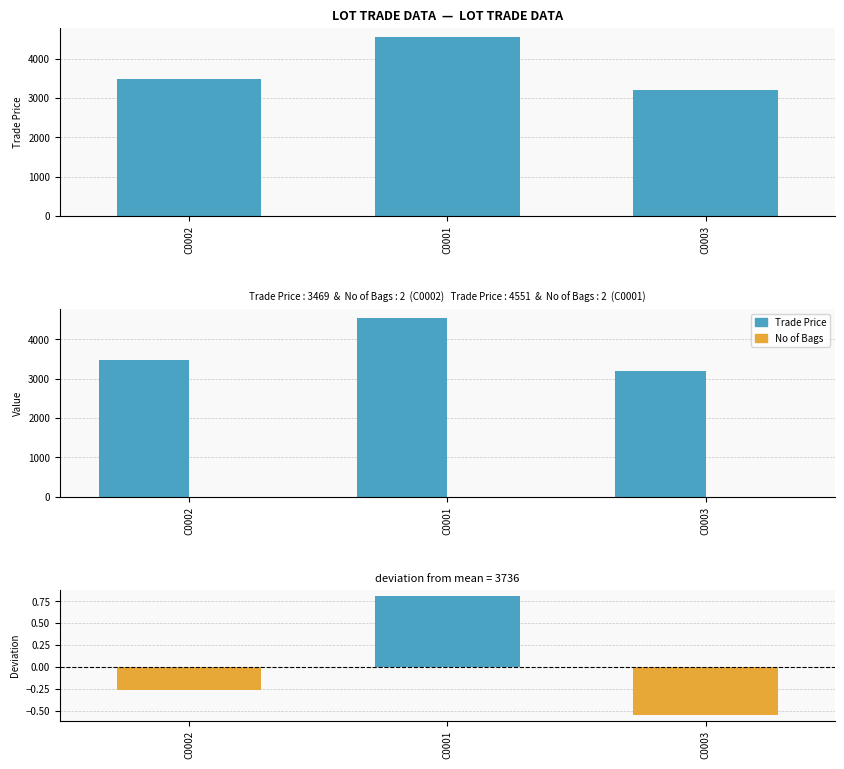

Reading left to right, transcribe all the data shown in this chart.

Trade Price: C0002=3469.0	C0001=4551.0	C0003=3189.0
No of Bags: C0002=2.0	C0001=2.0	C0003=2.0
Deviation from Mean: C0002=-0.3	C0001=0.8	C0003=-0.5